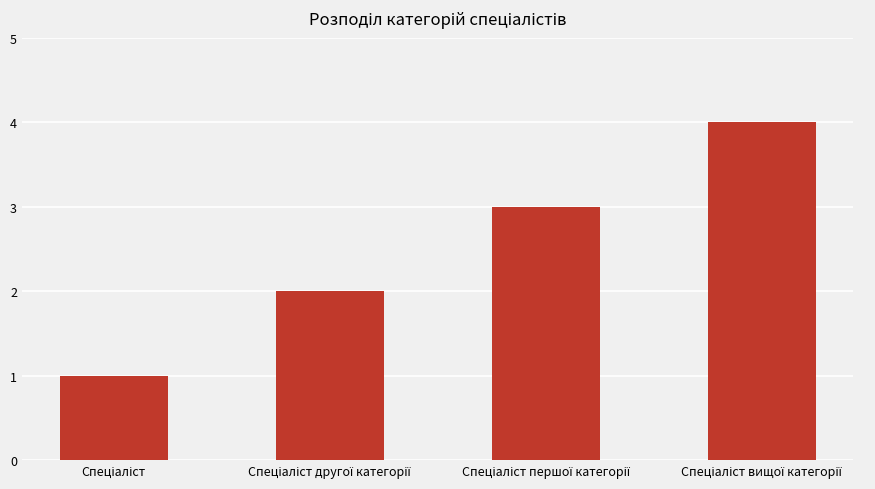

What is the greatest value displayed?

4